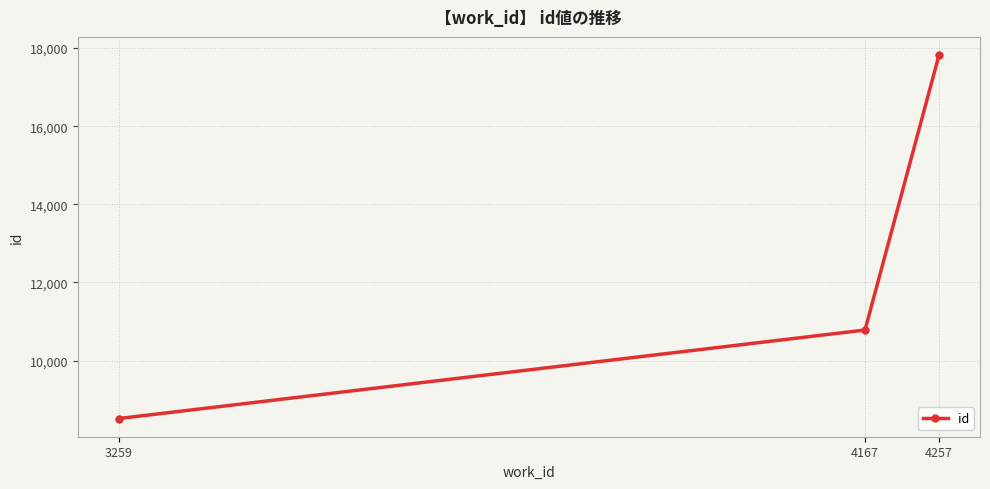

Approximately how many times larger is the value at 3259 compared to 4257?

0.5